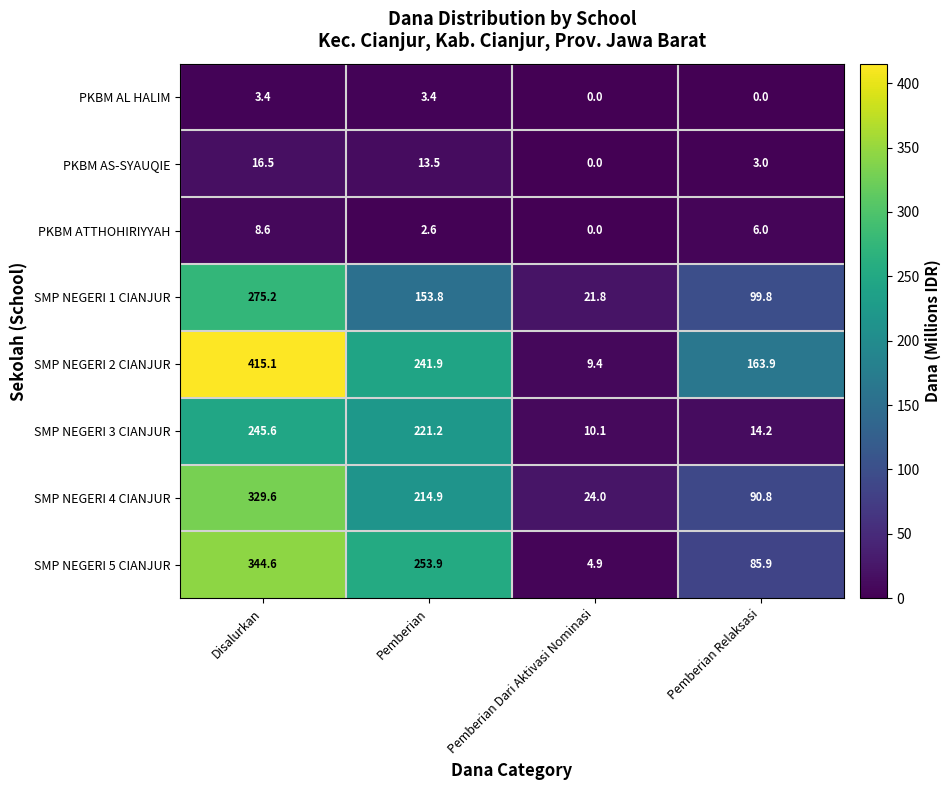

Which series changed the most between Pemberian Dari Aktivasi Nominasi and Pemberian Relaksasi?

SMP NEGERI 2 CIANJUR